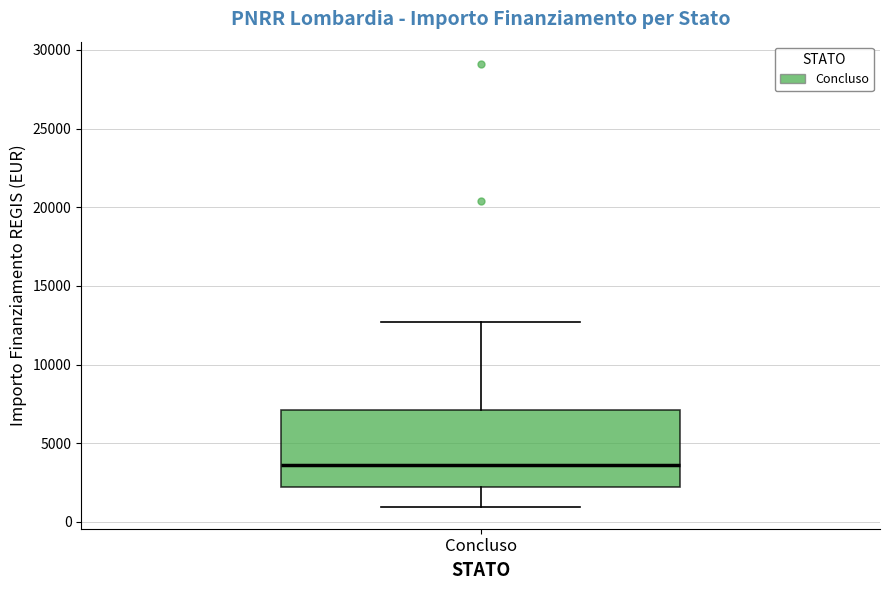

Where does the median line of the box for Concluso sit on the y-axis? The values are not printed on the chart, so give them approximately, as read against the axis.

3500